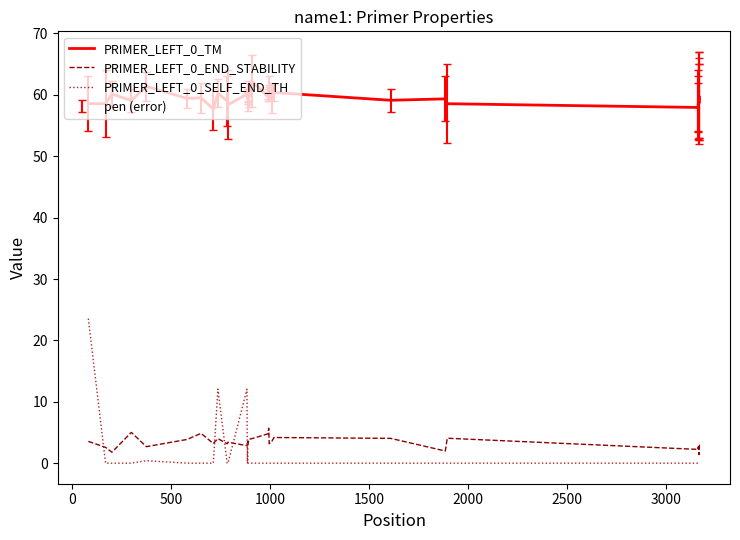

True or false: PRIMER_LEFT_0_SELF_END_TH and PRIMER_LEFT_0_TM intersect in this chart.

False